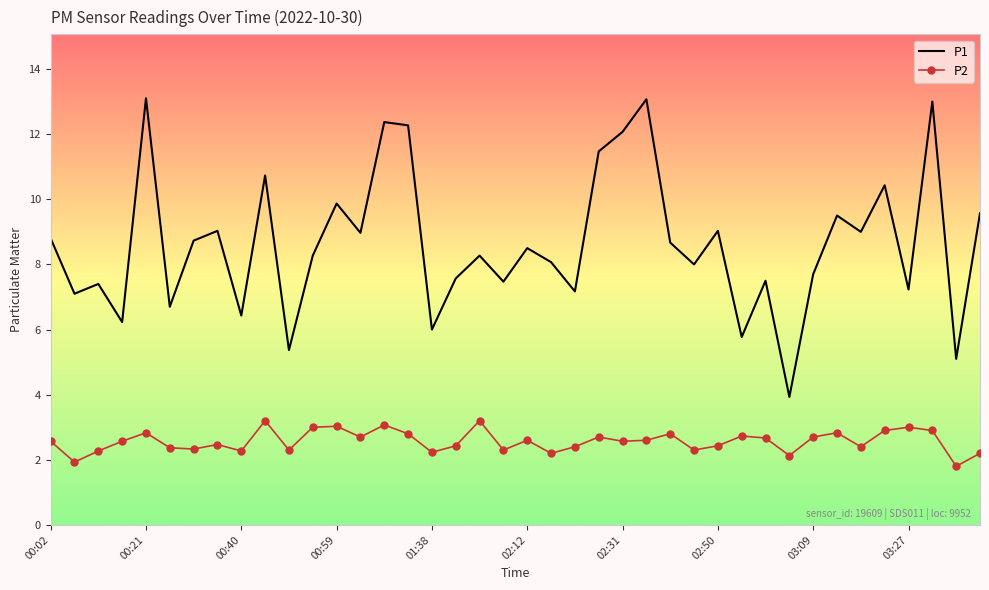

True or false: P2 and P1 cross at least once.

False